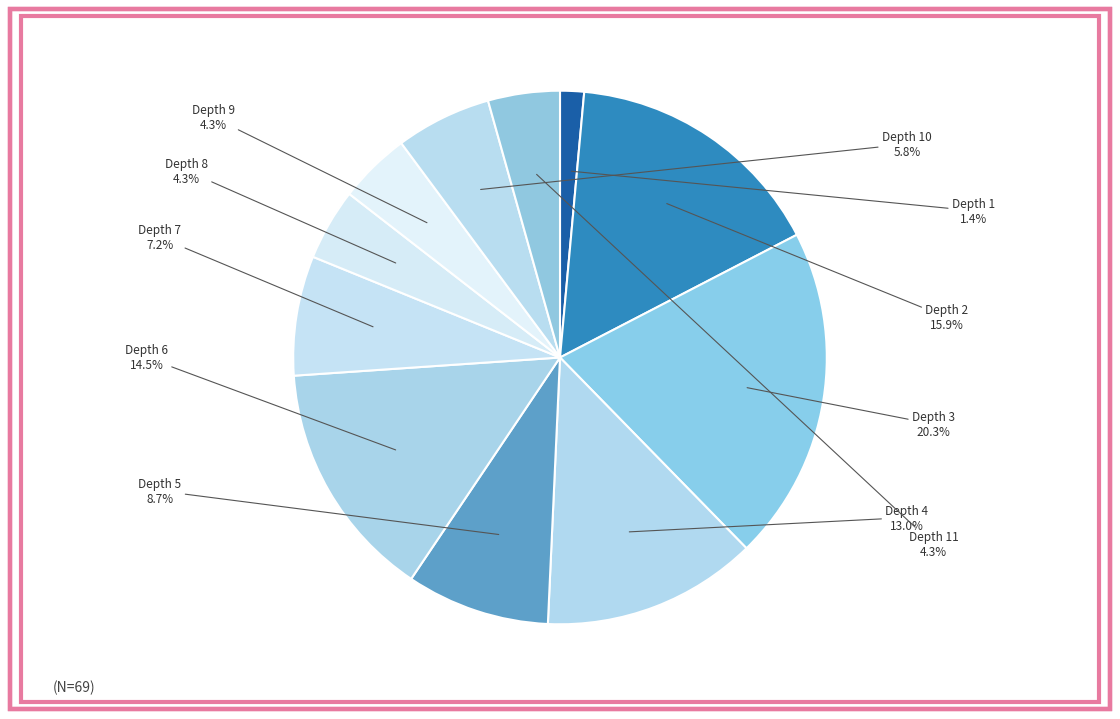

How many segments does this pie chart have?

11